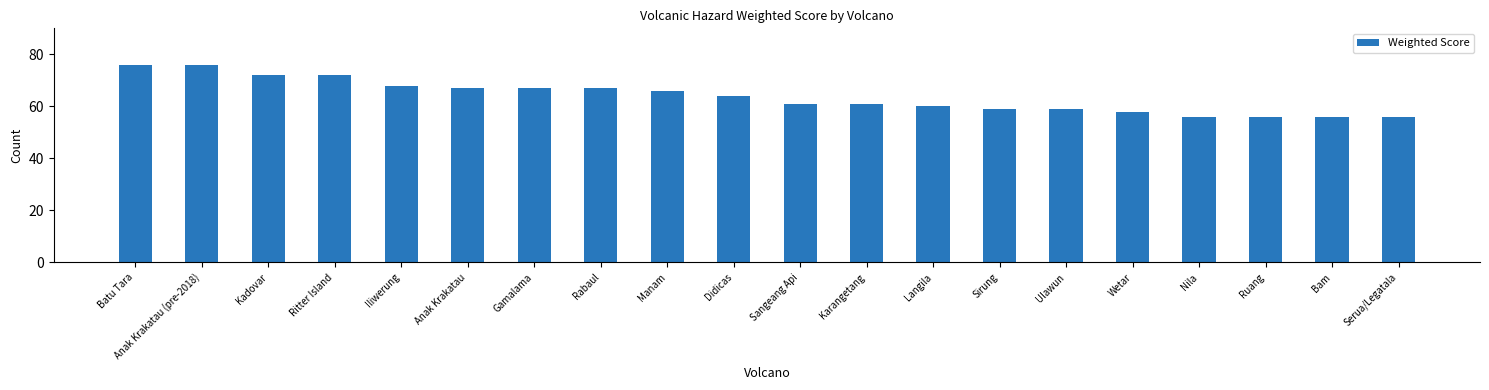

What is the greatest value displayed?

76